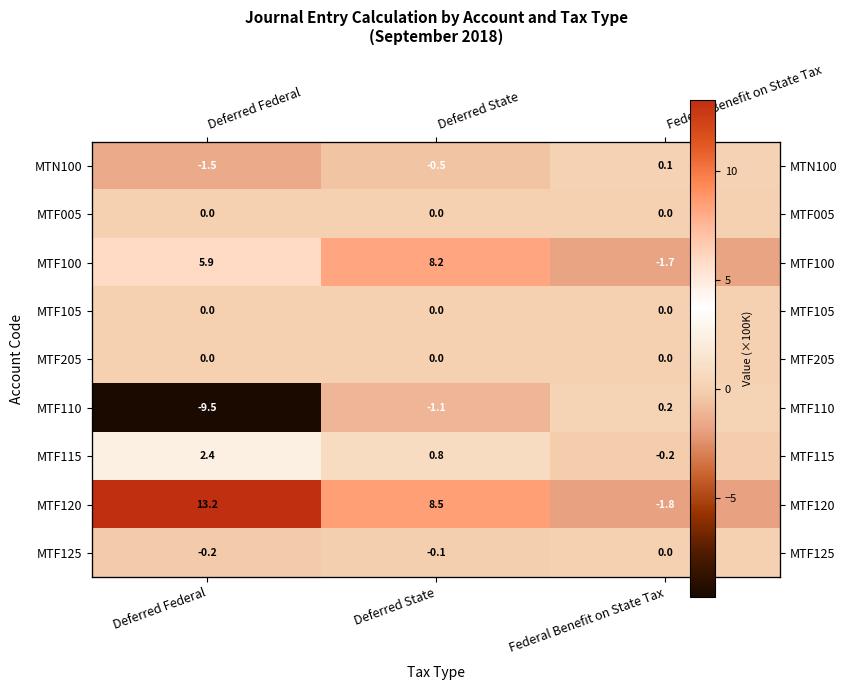

Which series has the widest spread of values?

MTF120